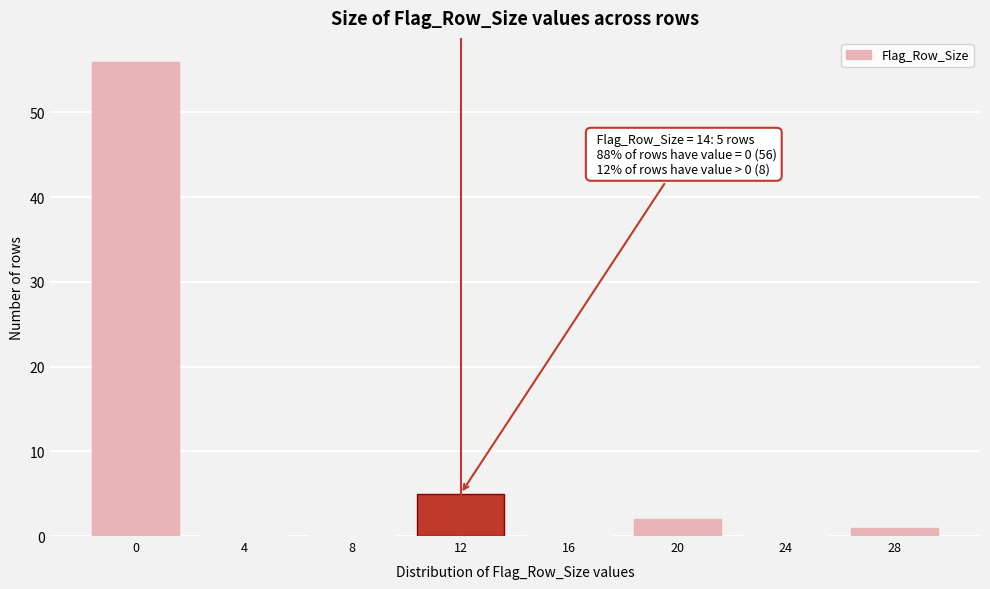

Reading left to right, what are all the values shown in this chart?

0=56	4=0	8=0	12=5	16=0	20=2	24=0	28=1